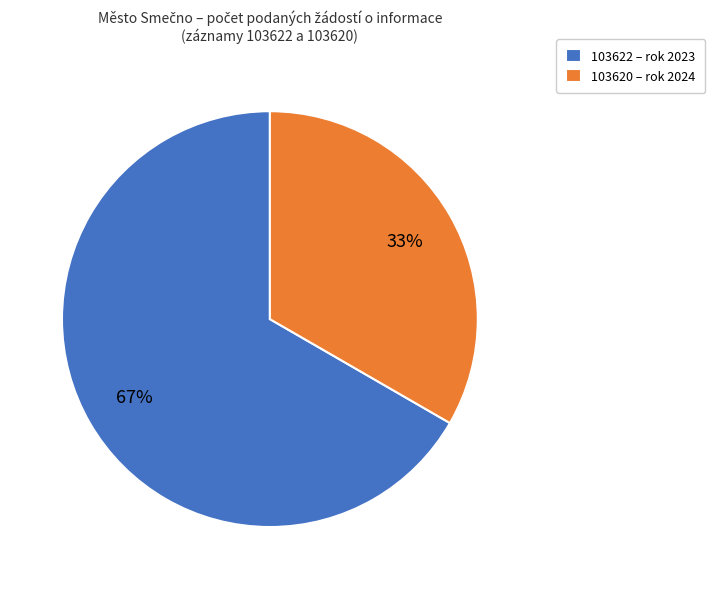

How many slices are in this pie chart?

2